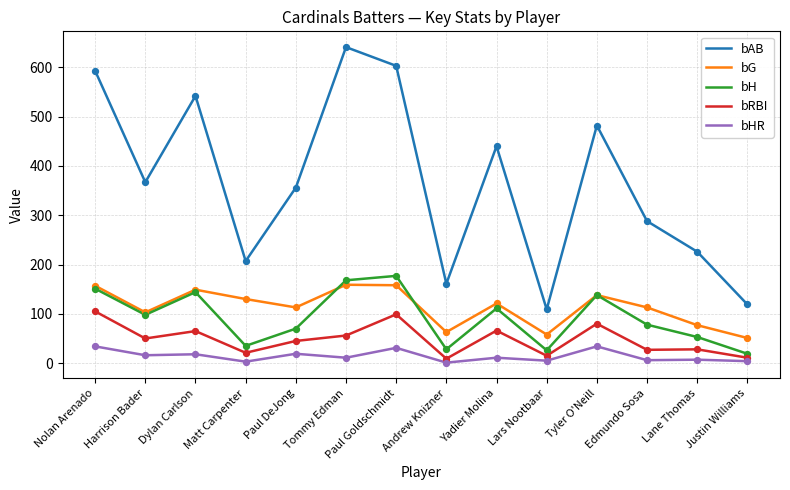

Is the value of bH at Justin Williams greater than the value of bG at Matt Carpenter?

No